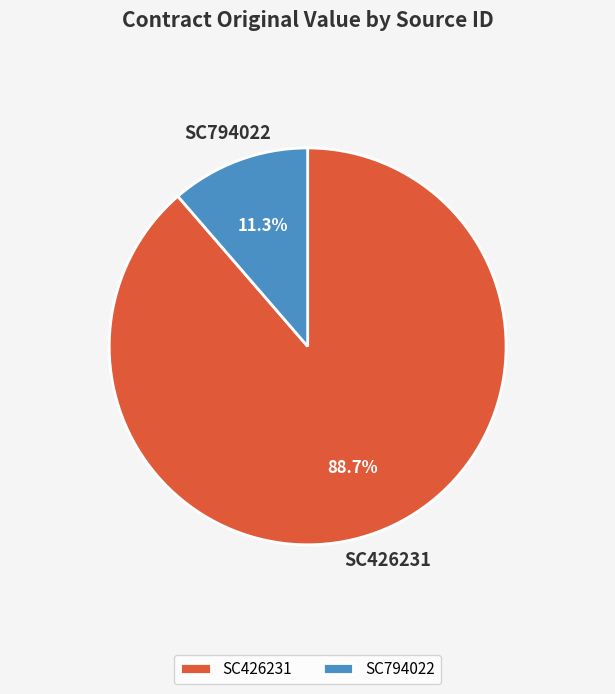

The SC426231 slice represents 76% of the pie. True or false?

False